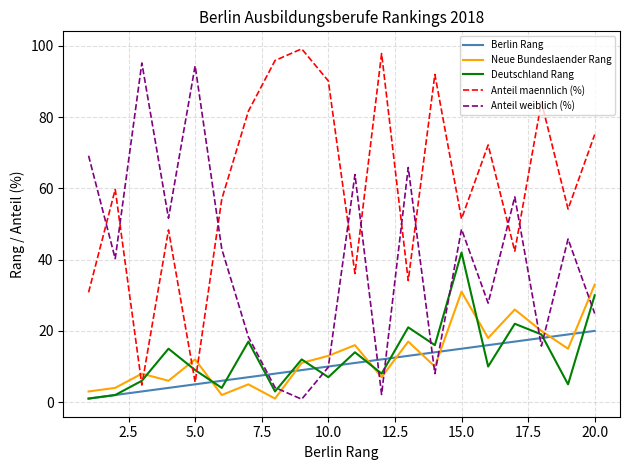

True or false: Neue Bundeslaender Rang has more than 1 interior local peaks.

True